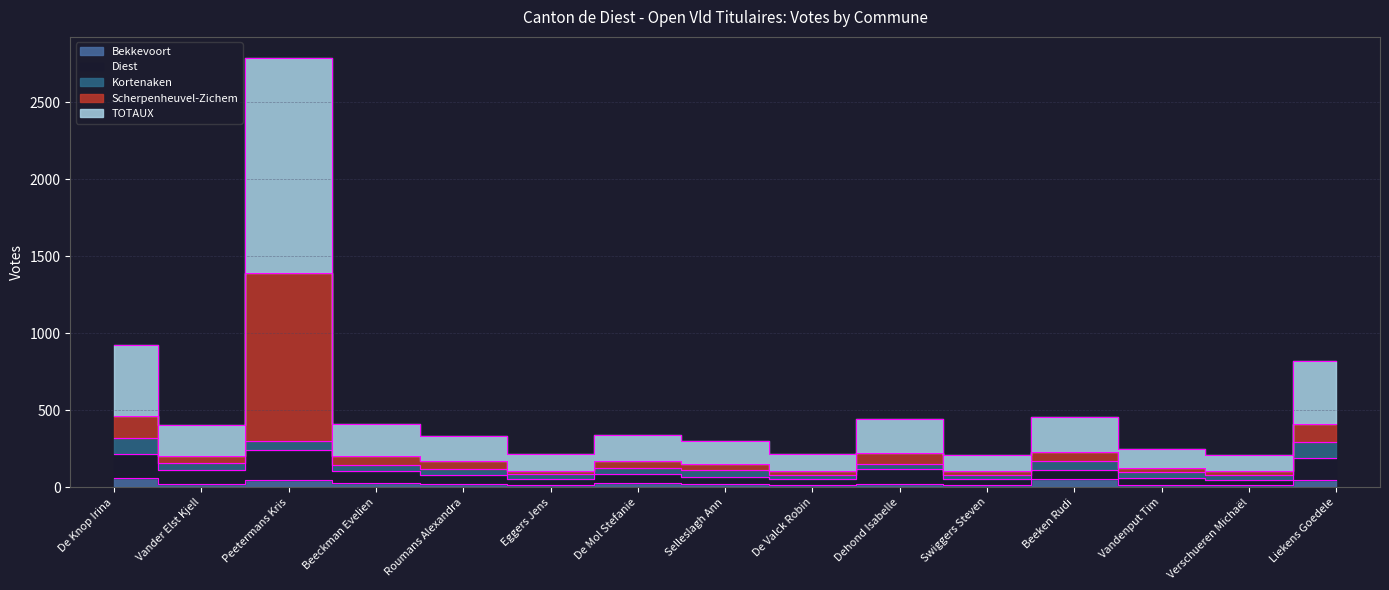

The value of TOTAUX at Roumans Alexandra is 244. True or false?

False